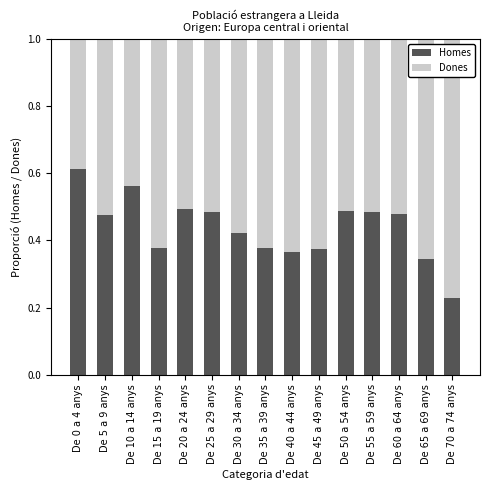

At which label is Homes closest to 0?

De 70 a 74 anys